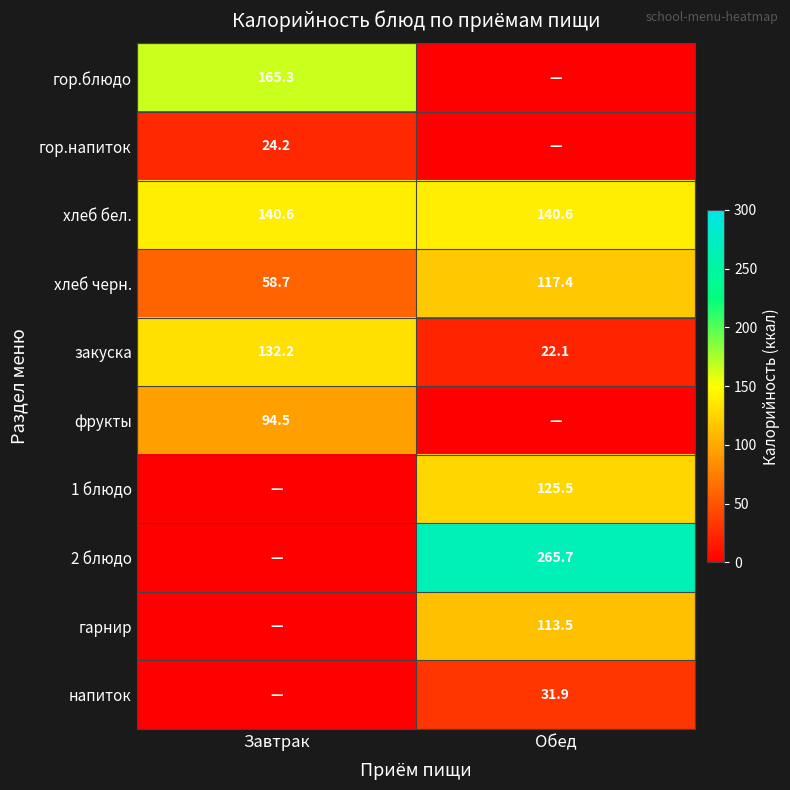

At how many categories does at least one series exceed 247?

1